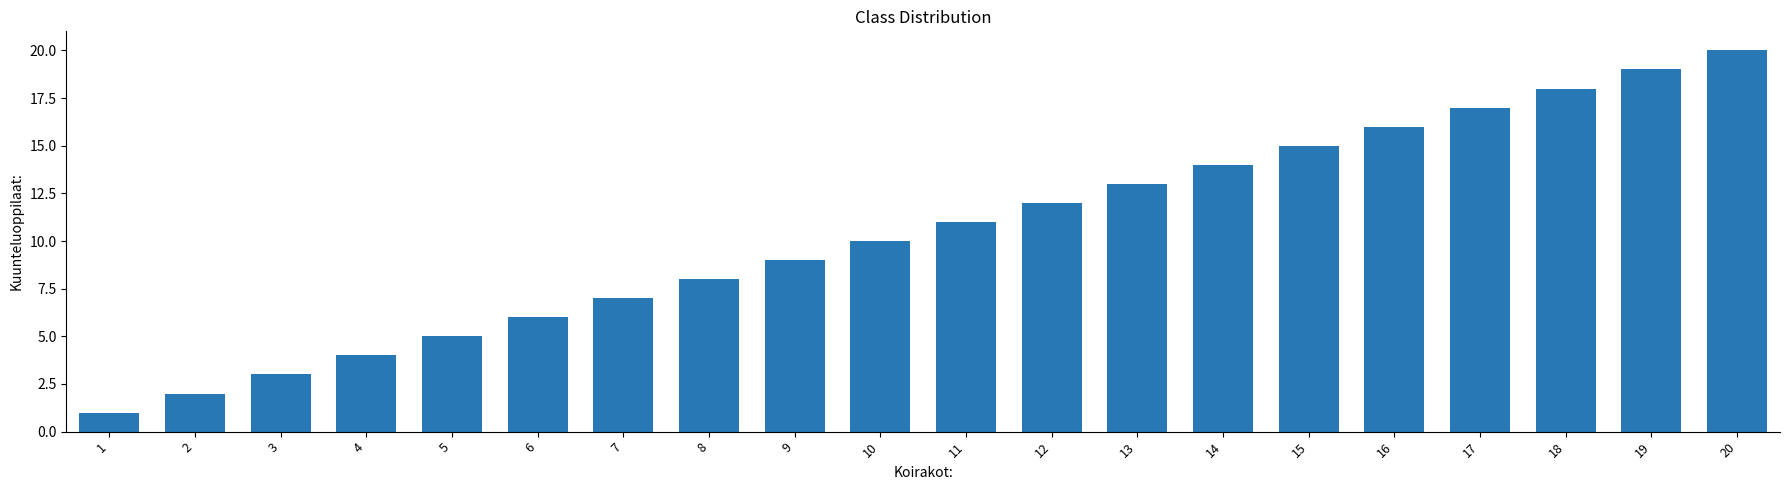

List the labels in order of value, largest first.

20, 19, 18, 17, 16, 15, 14, 13, 12, 11, 10, 9, 8, 7, 6, 5, 4, 3, 2, 1